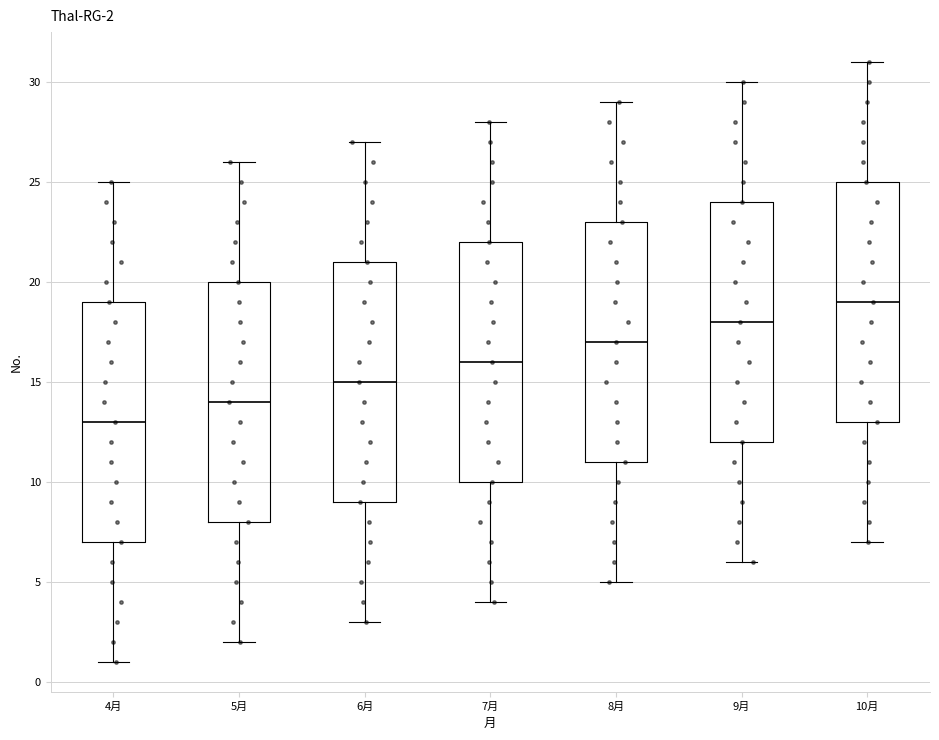

Which box has the highest median line?

10月